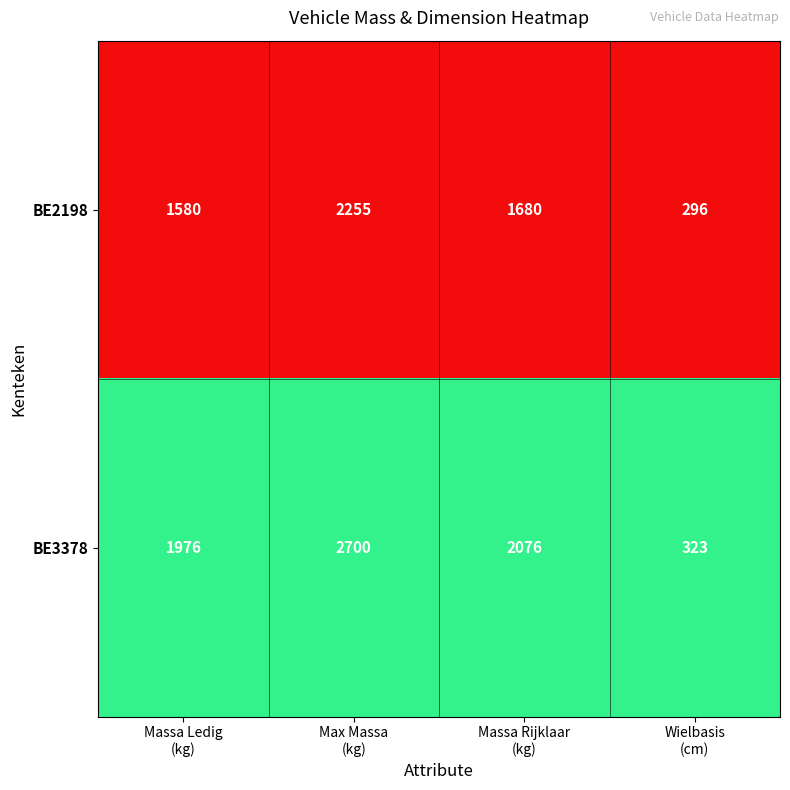

Rank the series by their average value, from highest to lowest.

BE3378, BE2198